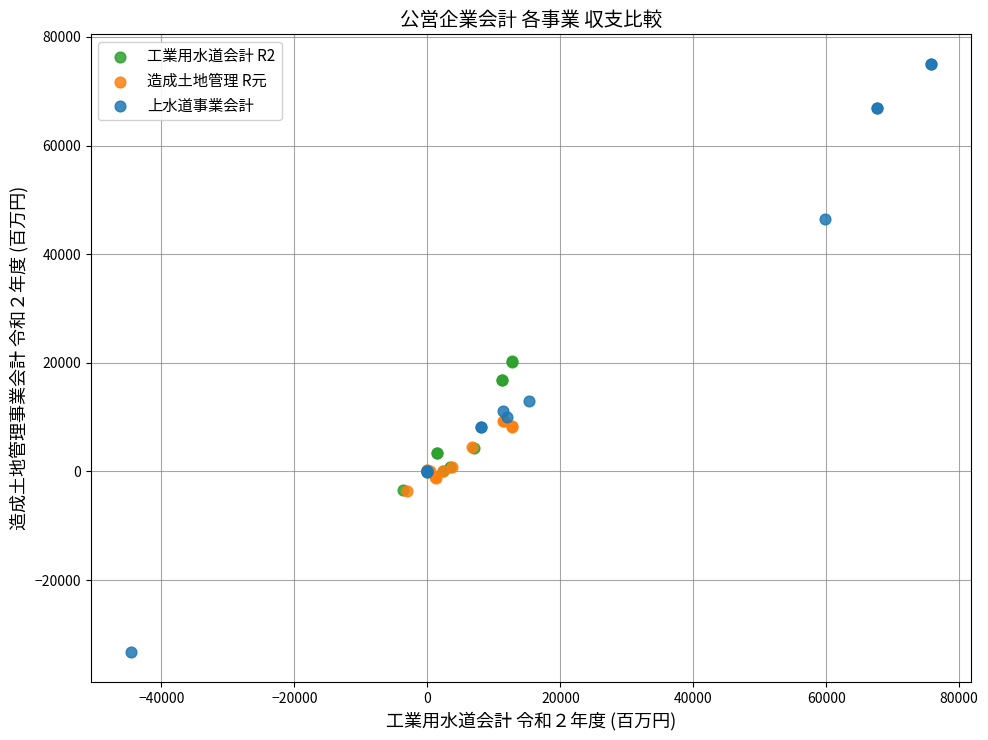

Which series contains the highest Y value?

上水道事業会計